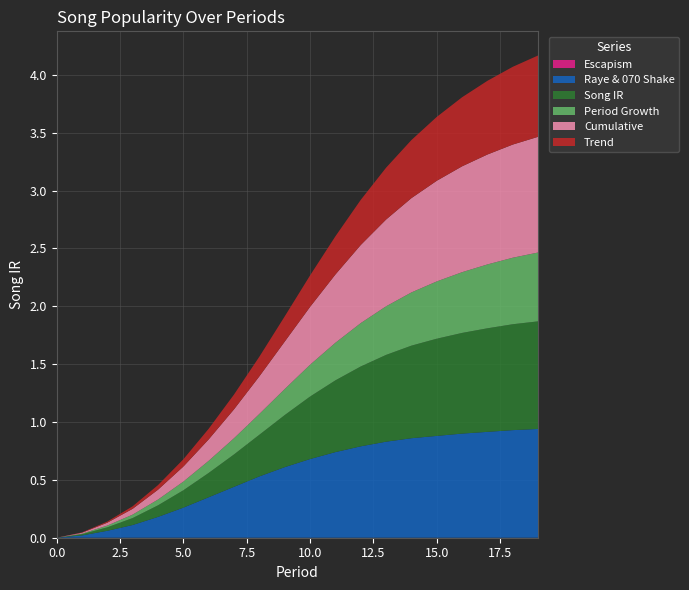

Reading left to right, transcribe all the data shown in this chart.

Escapism: 0.0	0.0	0.0	0.0	0.0	0.0	0.0	0.0	0.0	0.0	0.0	0.0	0.0	0.0	0.0	0.0	0.0	0.0	0.0	0.0
Raye & 070 Shake: 0.0	0.0	0.1	0.1	0.2	0.3	0.3	0.4	0.5	0.6	0.7	0.7	0.8	0.8	0.9	0.9	0.9	0.9	0.9	0.9
Song IR: 0.0	0.0	0.0	0.1	0.1	0.1	0.2	0.3	0.4	0.5	0.5	0.6	0.7	0.8	0.8	0.8	0.9	0.9	0.9	0.9
Period Growth: 0.0	0.0	0.0	0.0	0.1	0.1	0.1	0.1	0.2	0.2	0.3	0.3	0.4	0.4	0.5	0.5	0.5	0.6	0.6	0.6
Cumulative: 0.0	0.0	0.0	0.1	0.1	0.1	0.2	0.2	0.3	0.4	0.5	0.6	0.7	0.8	0.8	0.9	0.9	0.9	1.0	1.0
Trend: 0.0	0.0	0.0	0.0	0.0	0.1	0.1	0.1	0.2	0.2	0.3	0.3	0.4	0.4	0.5	0.6	0.6	0.6	0.7	0.7